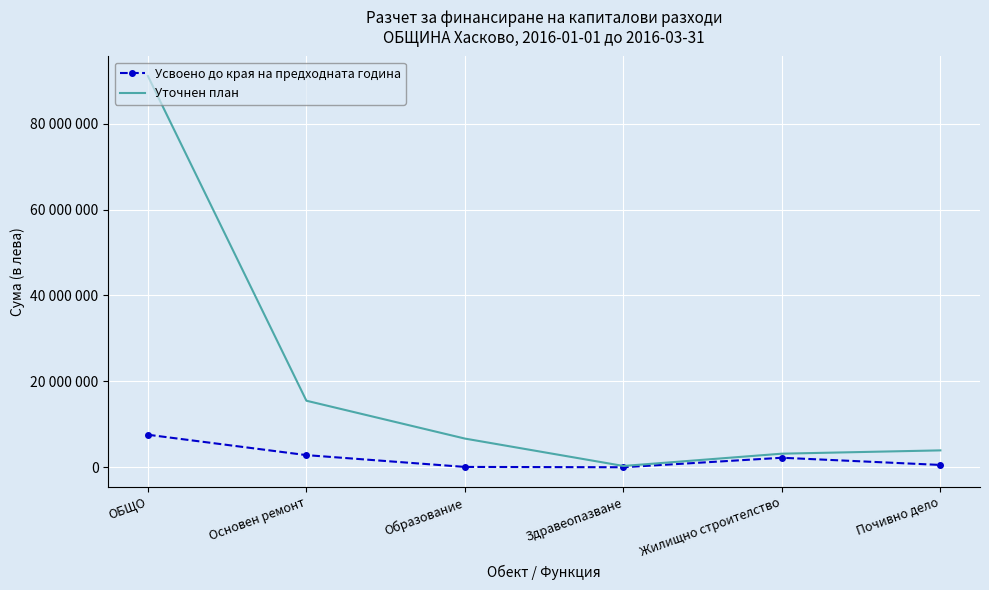

At which category is the sum across all series the highest?

ОБЩО